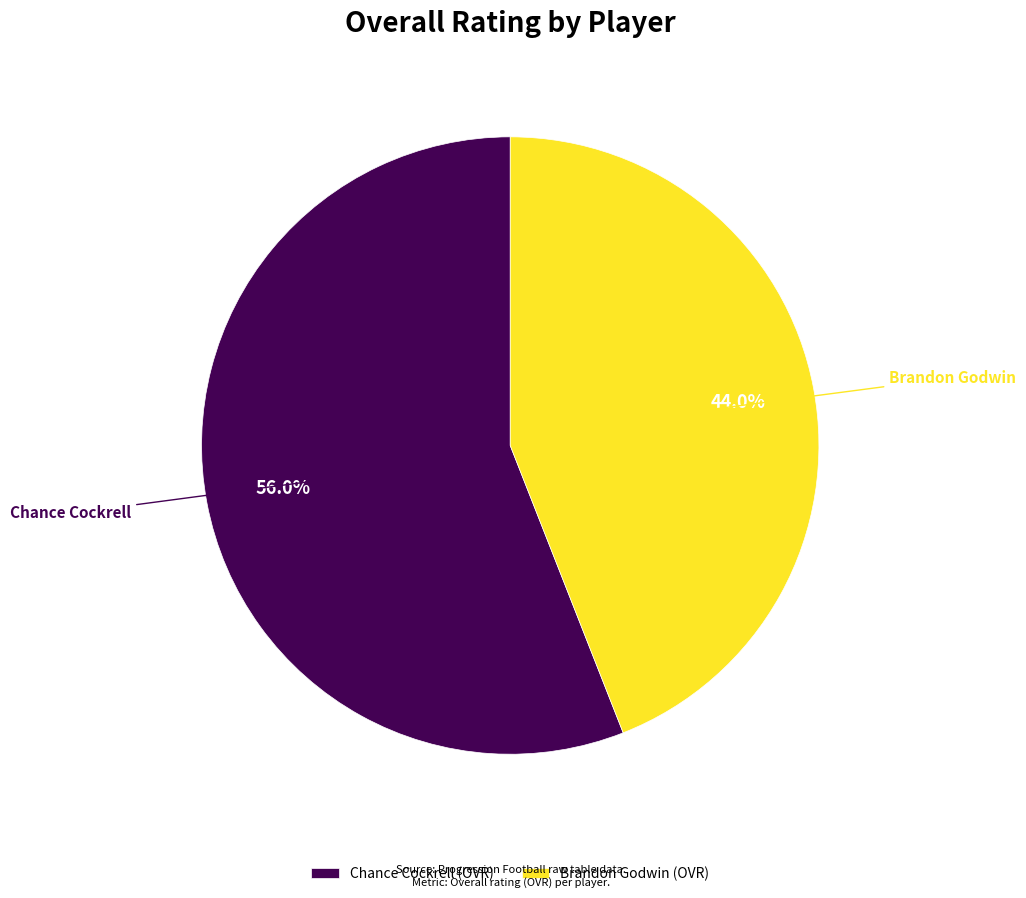

Between Brandon Godwin and Chance Cockrell, which is larger?

Chance Cockrell